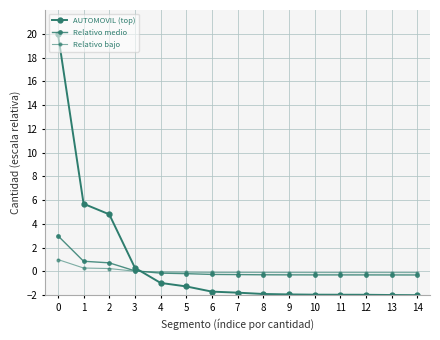

Reading right to left, transcribe all the data shown in this chart.

AUTOMOVIL (top): -2.0	-2.0	-2.0	-2.0	-2.0	-1.9	-1.9	-1.8	-1.7	-1.3	-1.0	0.3	4.8	5.7	20.0
Relativo medio: -0.3	-0.3	-0.3	-0.3	-0.3	-0.3	-0.3	-0.3	-0.3	-0.2	-0.1	0.0	0.7	0.9	3.0
Relativo bajo: -0.1	-0.1	-0.1	-0.1	-0.1	-0.1	-0.1	-0.1	-0.1	-0.1	-0.0	0.0	0.2	0.3	1.0